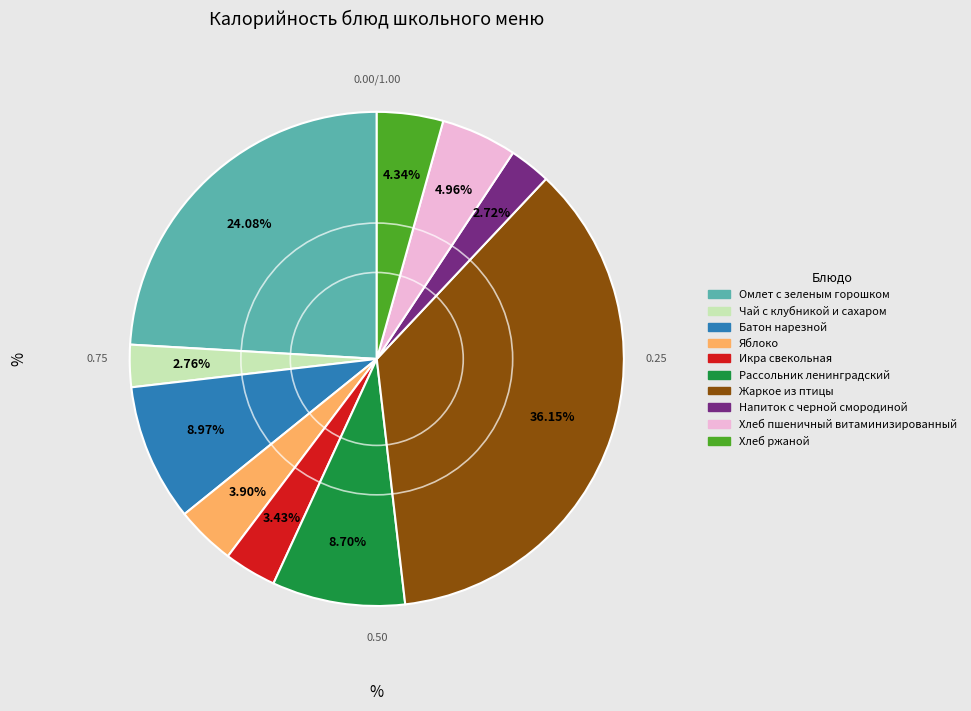

Which category has the biggest portion of the pie?

Жаркое из птицы